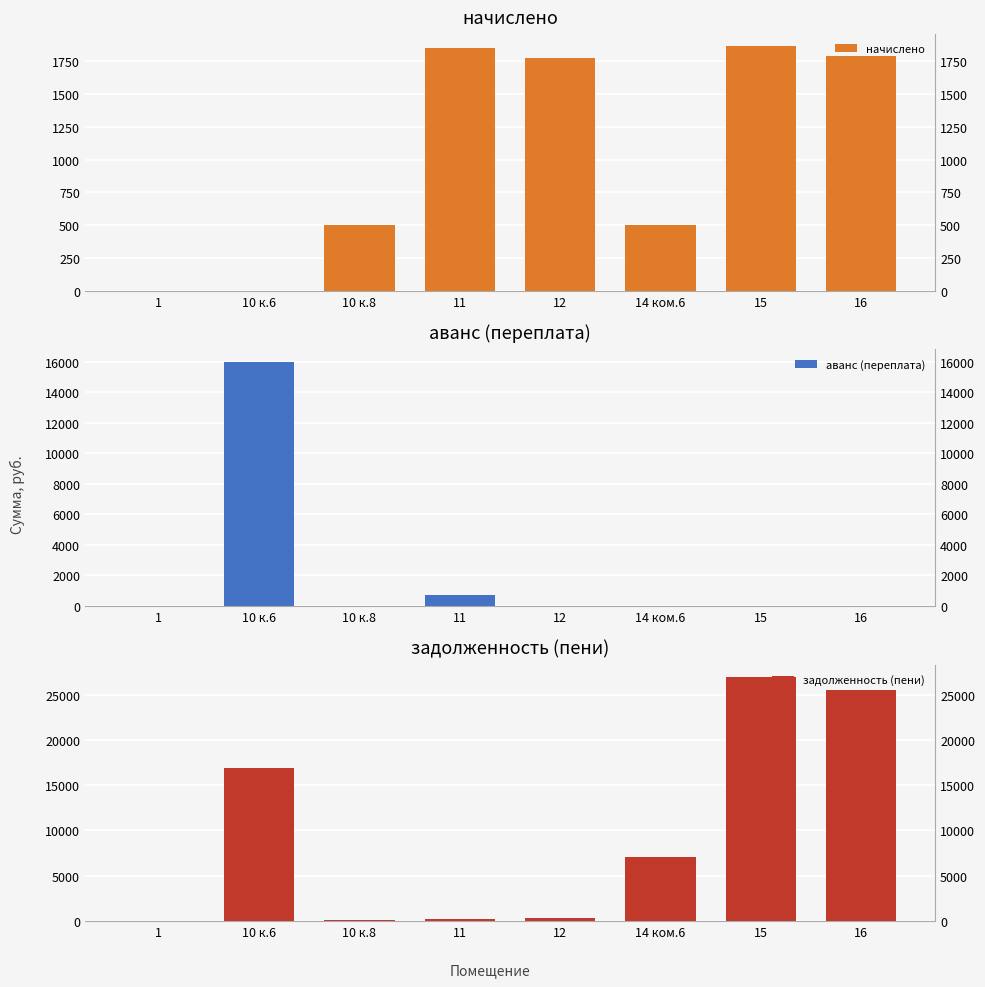

Reading left to right, transcribe all the data shown in this chart.

начислено: 0.0	0.0	503.0	1848.1	1773.6	499.3	1863.0	1792.2
аванс (переплата): 0.0	16018.9	0.0	729.7	0.0	0.0	0.0	0.0
задолженность (пени): 0.0	16912.8	83.8	194.4	295.6	7117.7	26956.2	25550.2